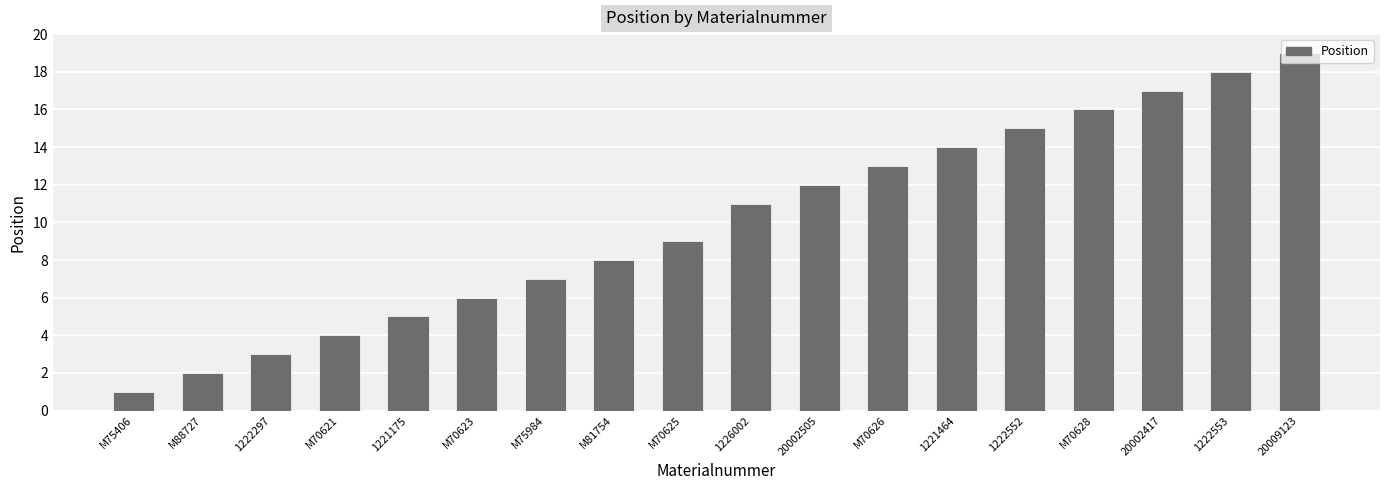

What value does the data have at 20009123?

19